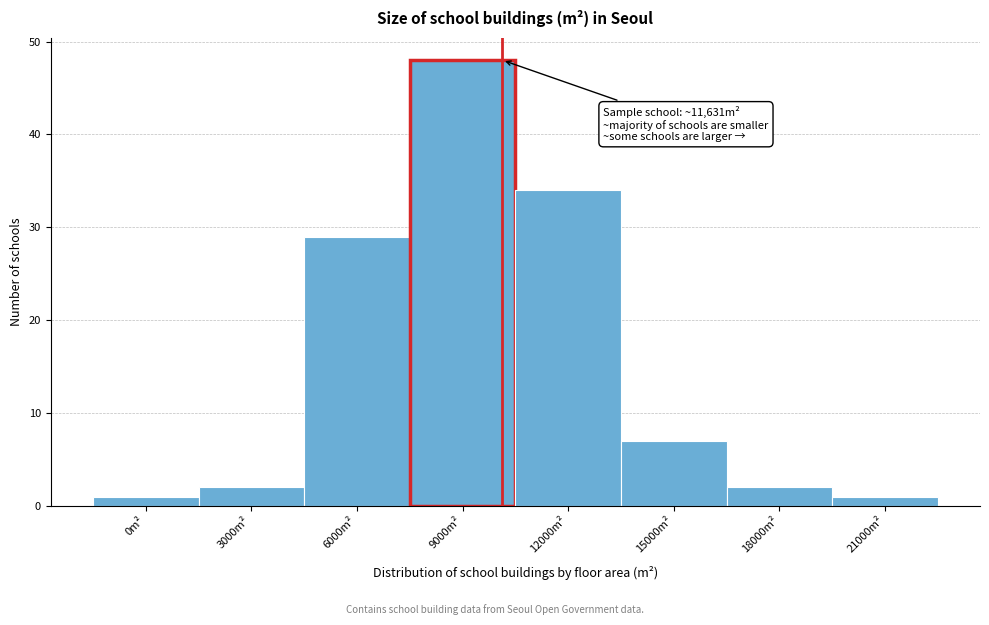

Reading right to left, transcribe all the data shown in this chart.

1	2	7	34	48	29	2	1